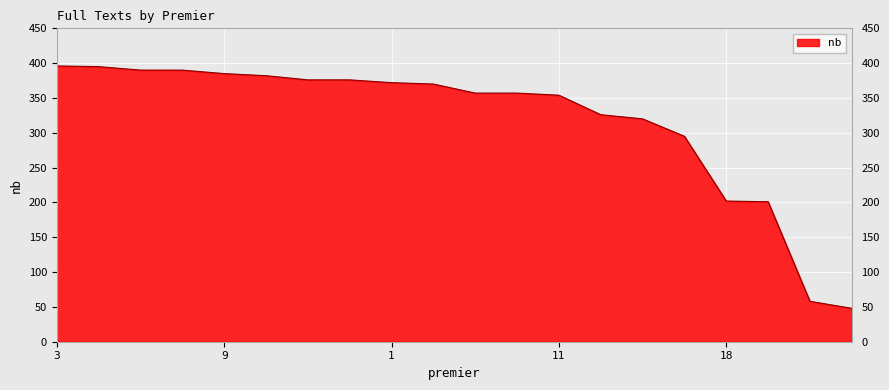

What is the difference between the maximum and minimum values?

348